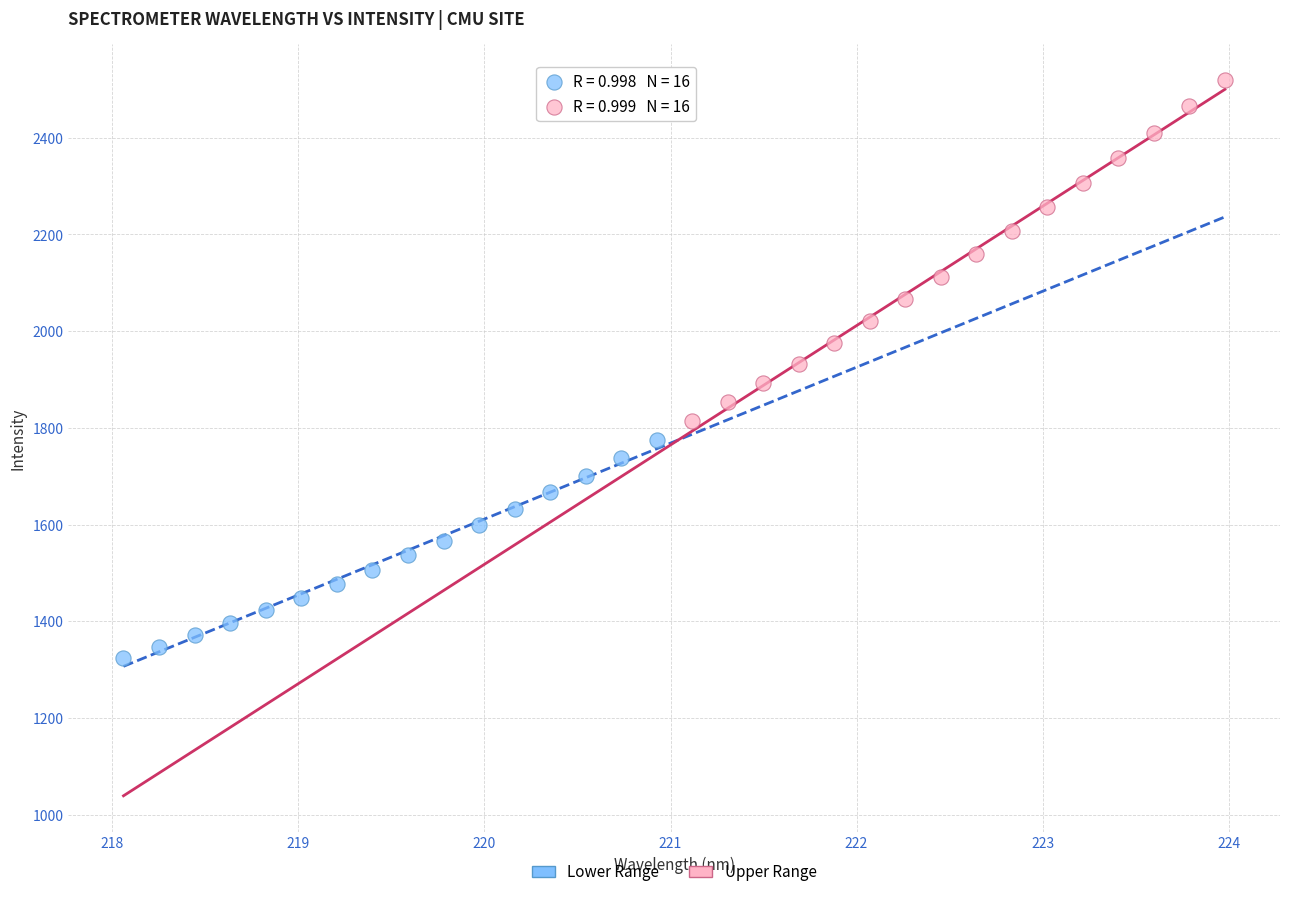

Which series reaches the minimum Y coordinate?

Lower Range